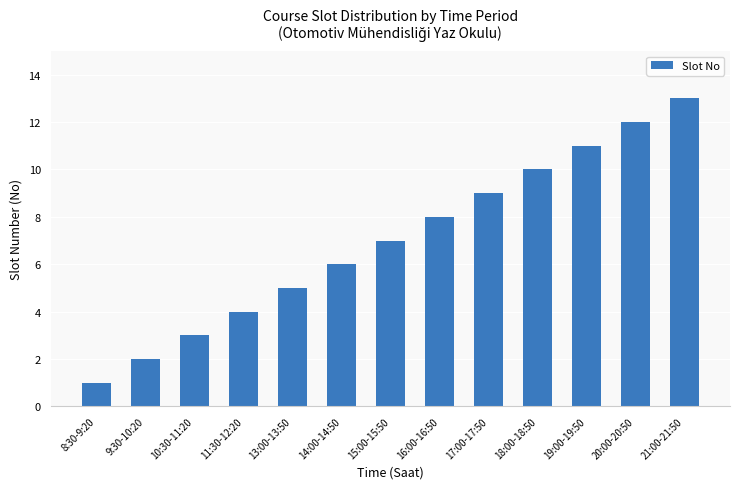

How many bars are there in total?

13